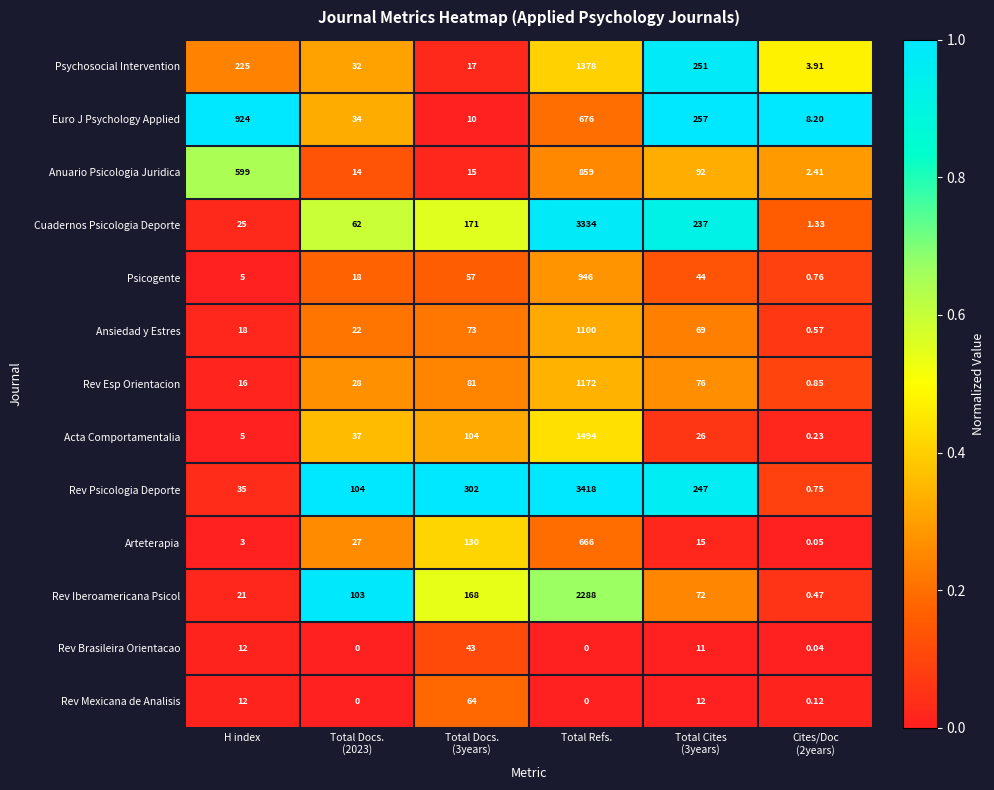

Which series has the largest range (max minus min)?

Rev Psicologia Deporte